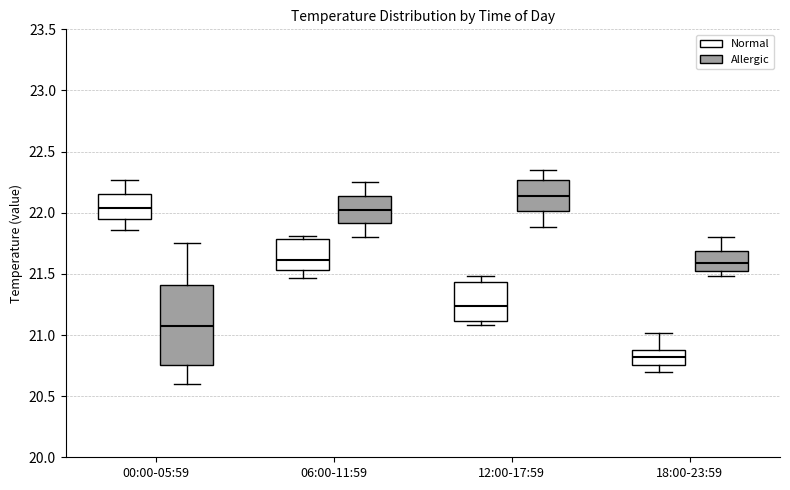

Reading left to right, transcribe this box plot: for each box, give where its median line is, the range the box spans, and where its two whiskers end, as read against the y-axis. The values are not printed on the chart, so give them approximately, as read against the axis.

00:00-05:59 (Normal): median 22.05, box 21.95 to 22.15, whiskers 21.85 to 22.25
00:00-05:59 (Allergic): median 21.10, box 20.75 to 21.40, whiskers 20.60 to 21.75
06:00-11:59 (Normal): median 21.60, box 21.55 to 21.80, whiskers 21.45 to 21.80 (just above the box's upper edge)
06:00-11:59 (Allergic): median 22.05, box 21.90 to 22.15, whiskers 21.80 to 22.25
12:00-17:59 (Normal): median 21.25, box 21.10 to 21.45, whiskers 21.10 (just below the box's lower edge) to 21.50
12:00-17:59 (Allergic): median 22.15, box 22.00 to 22.25, whiskers 21.90 to 22.35
18:00-23:59 (Normal): median 20.80, box 20.75 to 20.90, whiskers 20.70 to 21.00
18:00-23:59 (Allergic): median 21.60, box 21.55 to 21.70, whiskers 21.50 to 21.80